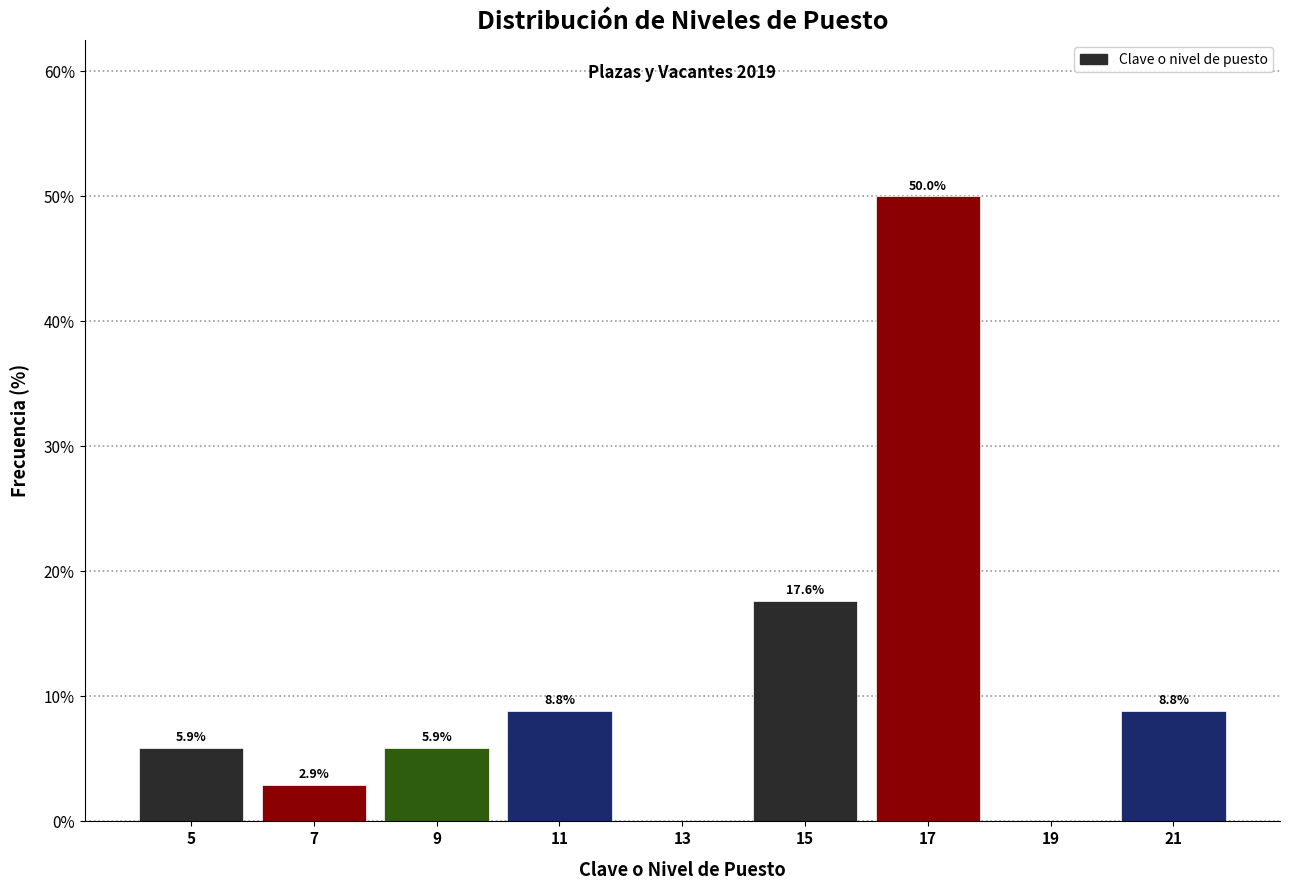

Which range on the x-axis has the tallest bar?

16 to 18